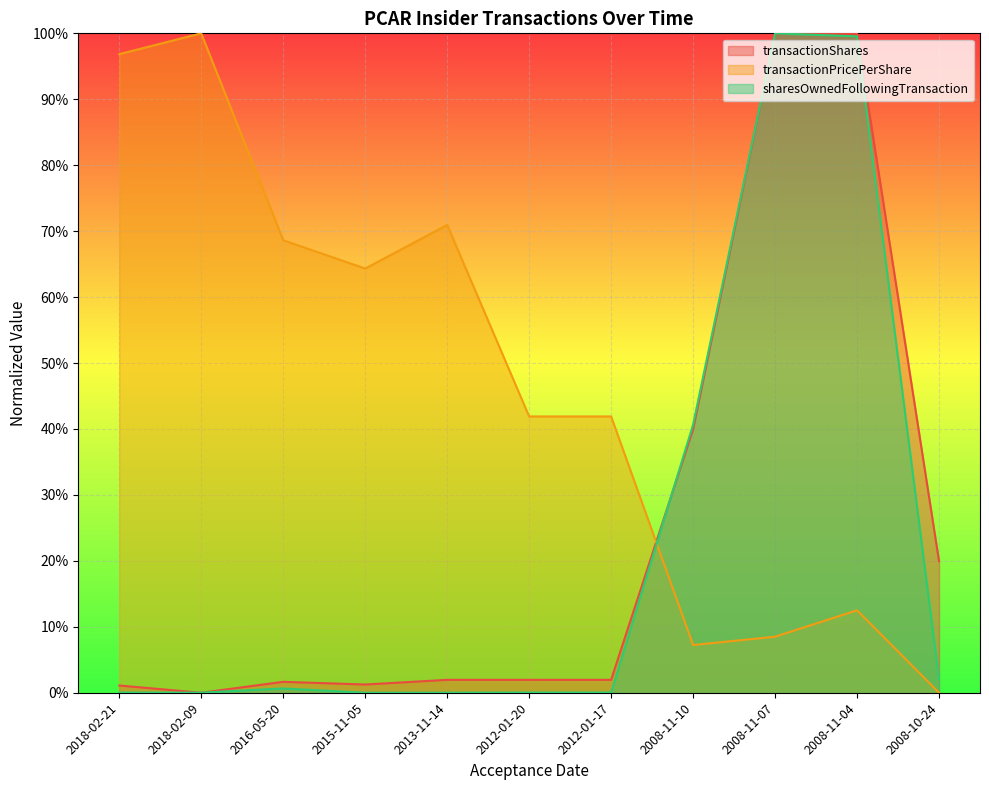

At 2015-11-05, list the series in order from largest to smallest.

transactionPricePerShare, transactionShares, sharesOwnedFollowingTransaction